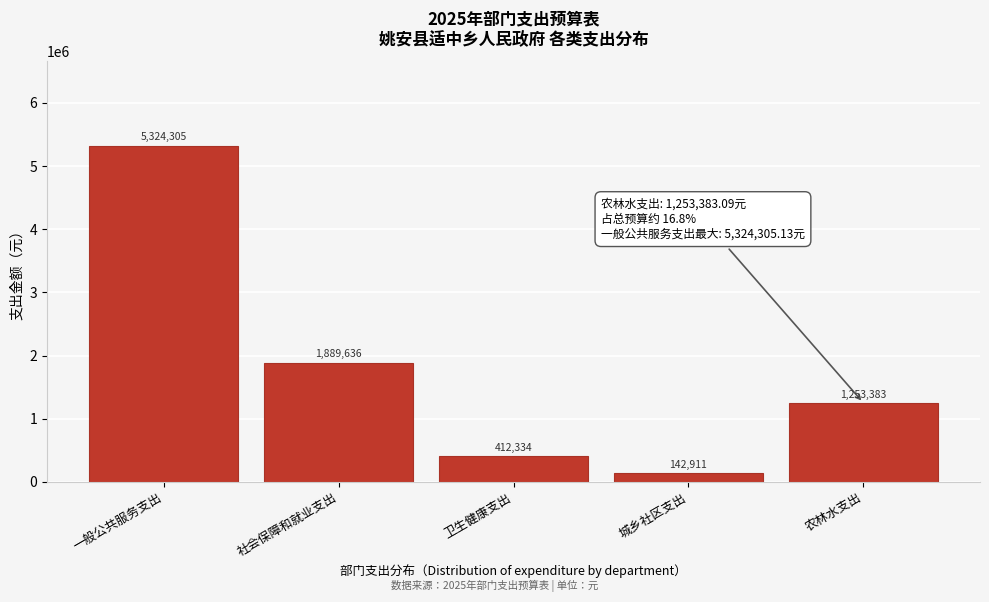

At which label is the value closest to 2733608?

社会保障和就业支出